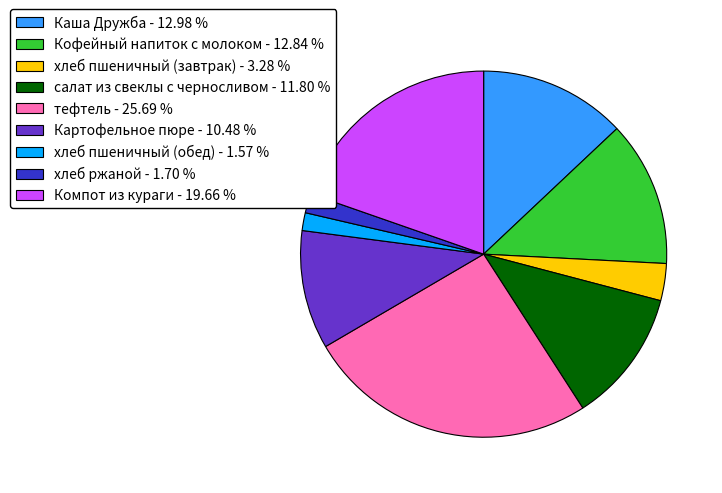

Combined, do Каша Дружба - 12.98 % and тефтель - 25.69 % account for over 50%?

No